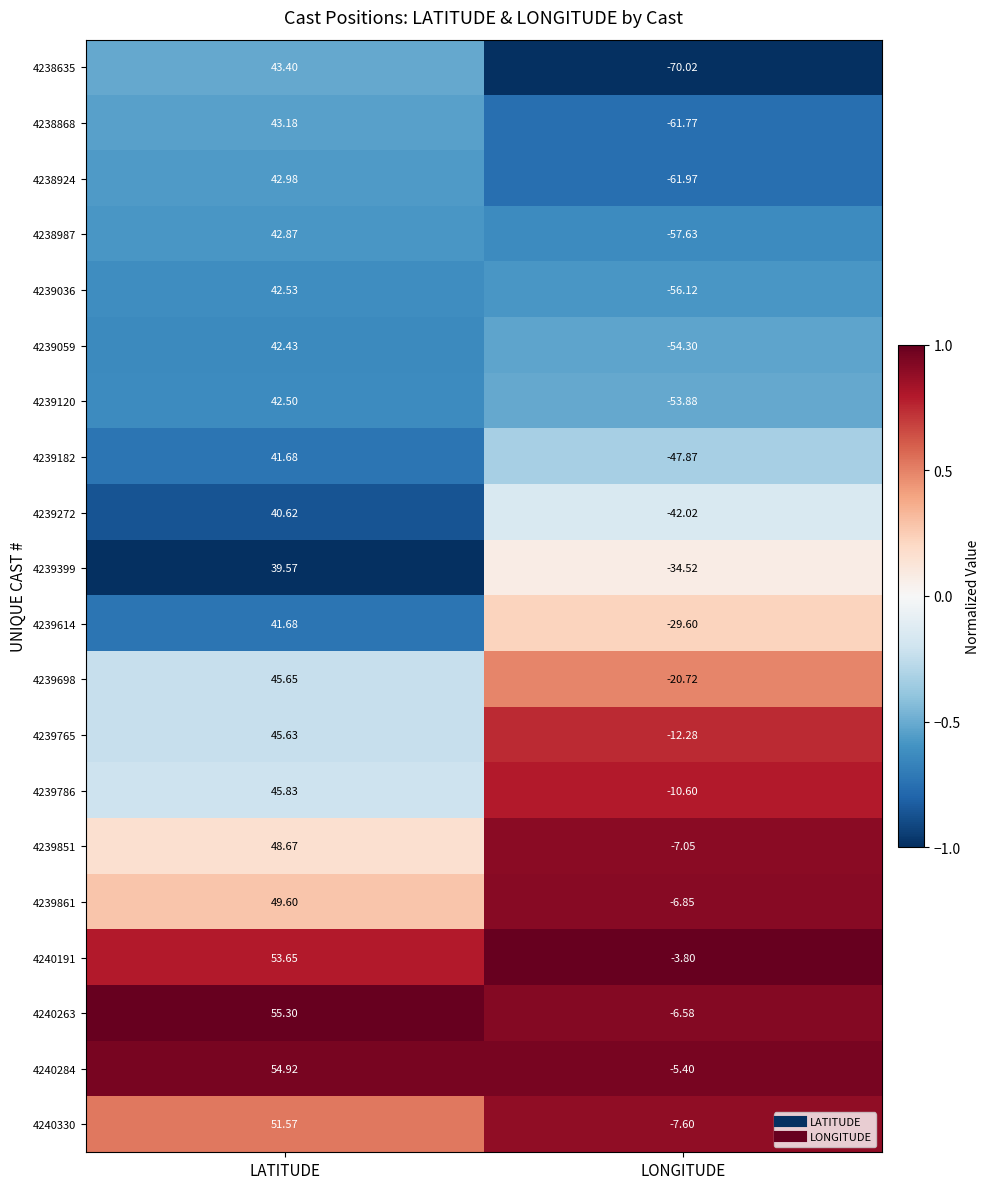

What is the difference between the highest and lowest values at LONGITUDE?

66.2